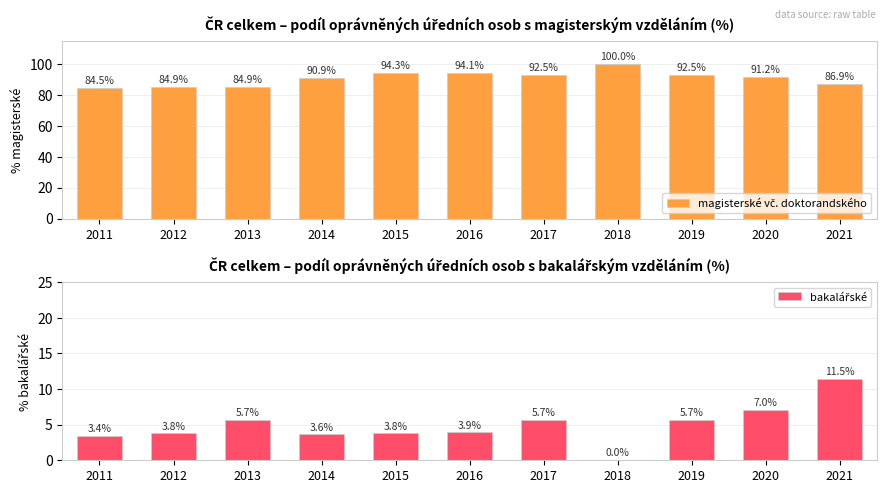

What is the total value across all series at 2018?

100.0